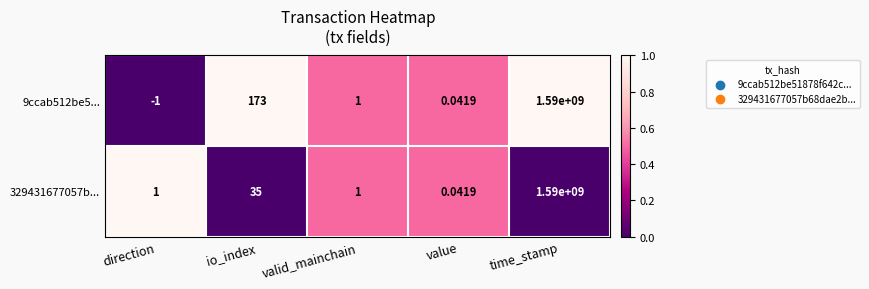

Rank the categories by 9ccab512be5... value from lowest to highest.

direction, value, valid_mainchain, io_index, time_stamp